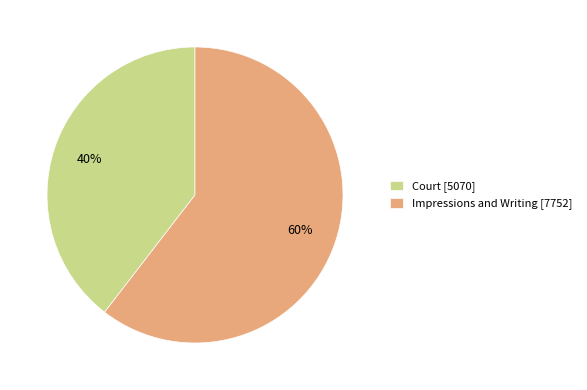

Does any single category account for the majority?

Yes